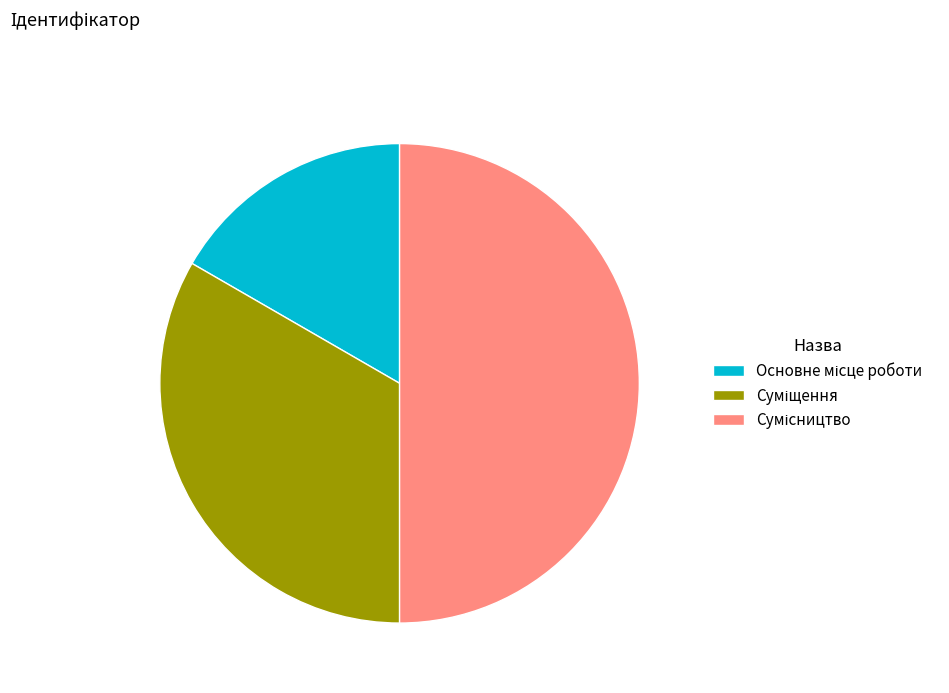

To the nearest percent, what portion does Суміщення represent?

33%